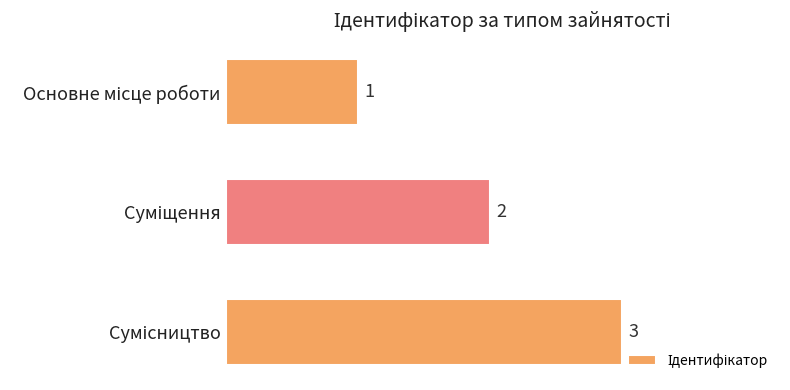

Does the chart contain any negative values?

No